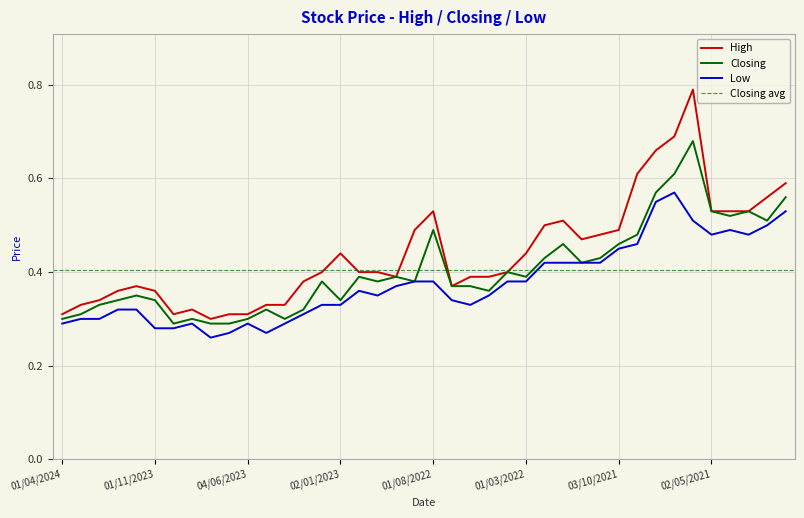

How many interior local peaks does the Low series have?

5